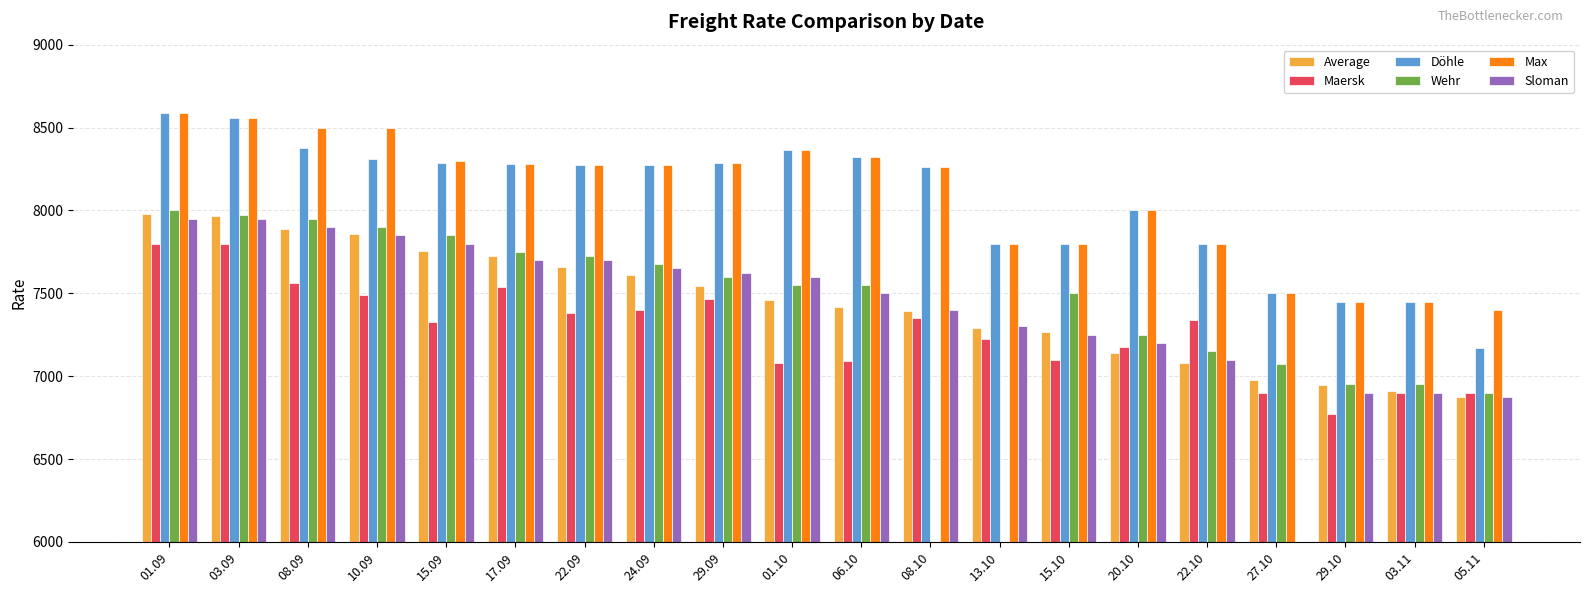

Rank the series by their maximum value, from highest to lowest.

Döhle, Max, Wehr, Average, Sloman, Maersk